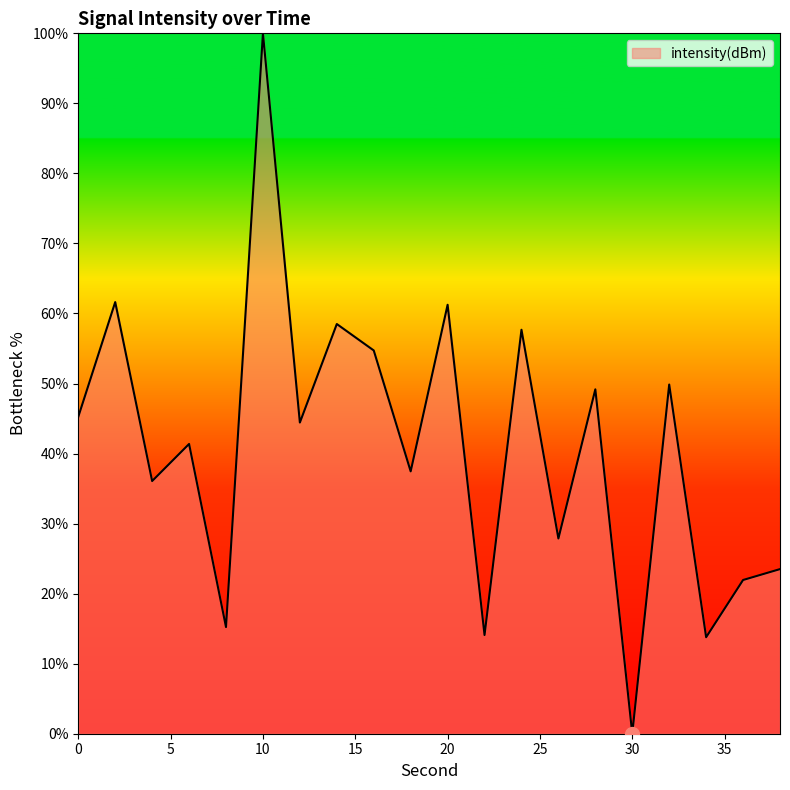

What is the difference between the maximum and minimum values?

100.0